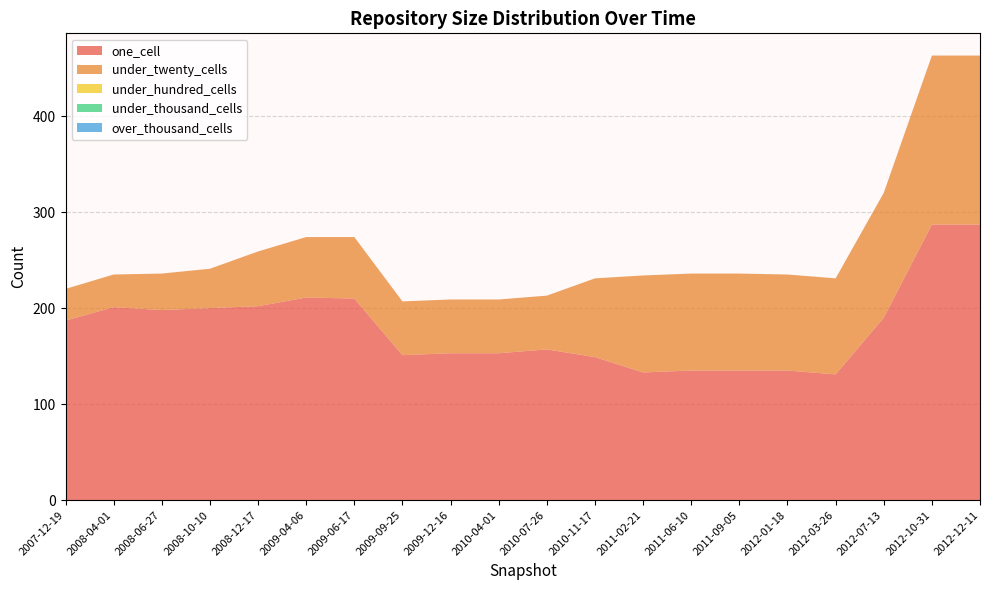

Reading left to right, list all the values displayed in this chart.

one_cell: 2007-12-19=187	2008-04-01=201	2008-06-27=198	2008-10-10=200	2008-12-17=202	2009-04-06=211	2009-06-17=210	2009-09-25=151	2009-12-16=153	2010-04-01=153	2010-07-26=157	2010-11-17=149	2011-02-21=133	2011-06-10=135	2011-09-05=135	2012-01-18=135	2012-03-26=131	2012-07-13=190	2012-10-31=287	2012-12-11=287
under_twenty_cells: 2007-12-19=33	2008-04-01=34	2008-06-27=38	2008-10-10=41	2008-12-17=57	2009-04-06=63	2009-06-17=64	2009-09-25=56	2009-12-16=56	2010-04-01=56	2010-07-26=56	2010-11-17=82	2011-02-21=101	2011-06-10=101	2011-09-05=101	2012-01-18=100	2012-03-26=100	2012-07-13=130	2012-10-31=176	2012-12-11=176
under_hundred_cells: 2007-12-19=0	2008-04-01=0	2008-06-27=0	2008-10-10=0	2008-12-17=0	2009-04-06=0	2009-06-17=0	2009-09-25=0	2009-12-16=0	2010-04-01=0	2010-07-26=0	2010-11-17=0	2011-02-21=0	2011-06-10=0	2011-09-05=0	2012-01-18=0	2012-03-26=0	2012-07-13=0	2012-10-31=0	2012-12-11=0
under_thousand_cells: 2007-12-19=0	2008-04-01=0	2008-06-27=0	2008-10-10=0	2008-12-17=0	2009-04-06=0	2009-06-17=0	2009-09-25=0	2009-12-16=0	2010-04-01=0	2010-07-26=0	2010-11-17=0	2011-02-21=0	2011-06-10=0	2011-09-05=0	2012-01-18=0	2012-03-26=0	2012-07-13=0	2012-10-31=0	2012-12-11=0
over_thousand_cells: 2007-12-19=0	2008-04-01=0	2008-06-27=0	2008-10-10=0	2008-12-17=0	2009-04-06=0	2009-06-17=0	2009-09-25=0	2009-12-16=0	2010-04-01=0	2010-07-26=0	2010-11-17=0	2011-02-21=0	2011-06-10=0	2011-09-05=0	2012-01-18=0	2012-03-26=0	2012-07-13=0	2012-10-31=0	2012-12-11=0